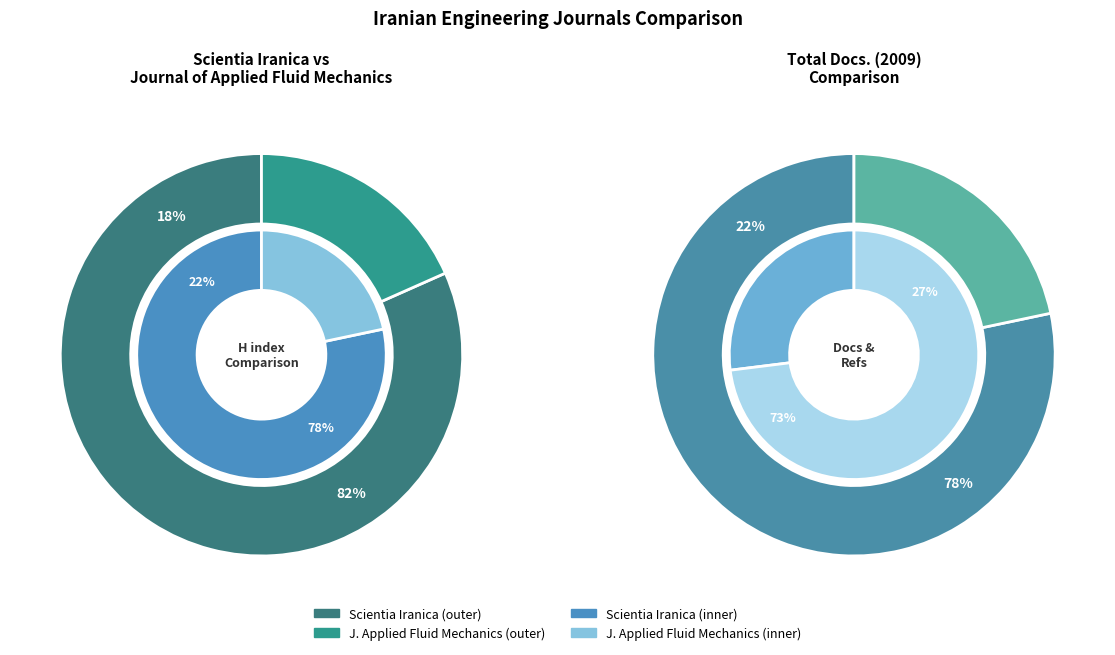

Is the sum of Scientia Iranica and Journal of Applied Fluid Mechanics greater than half?

Yes